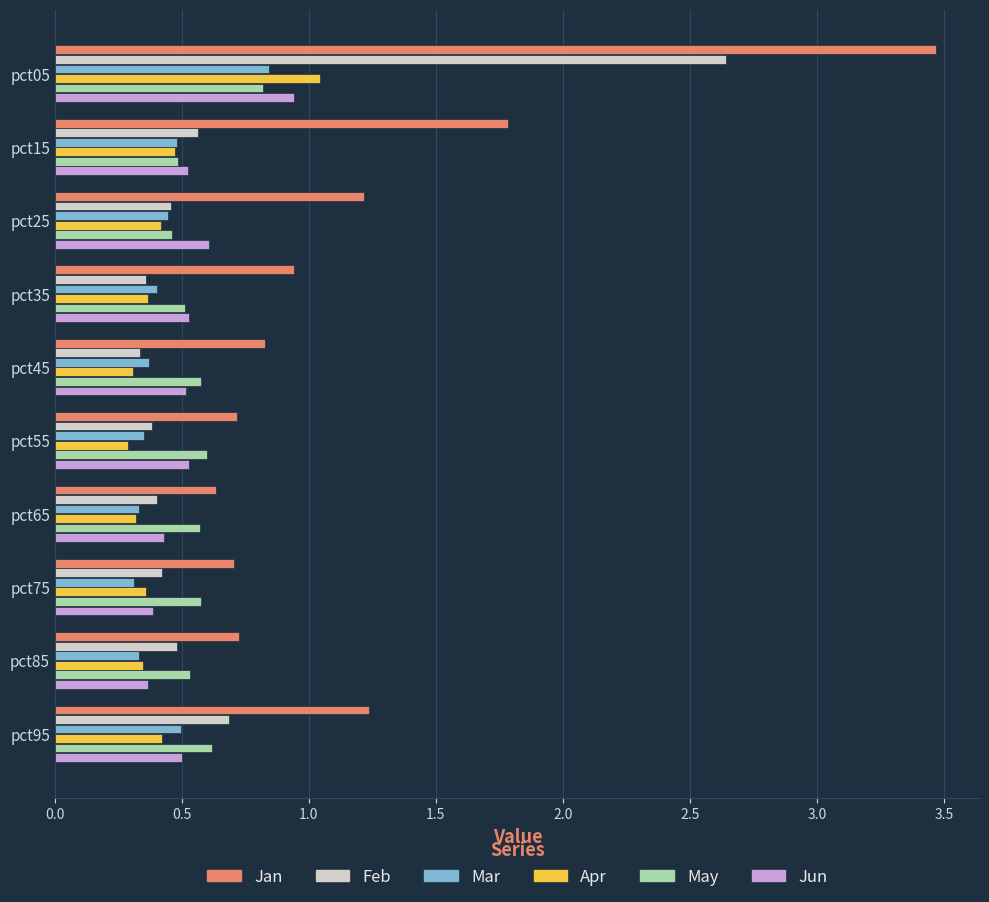

What is the sum of all Jun values?

5.3